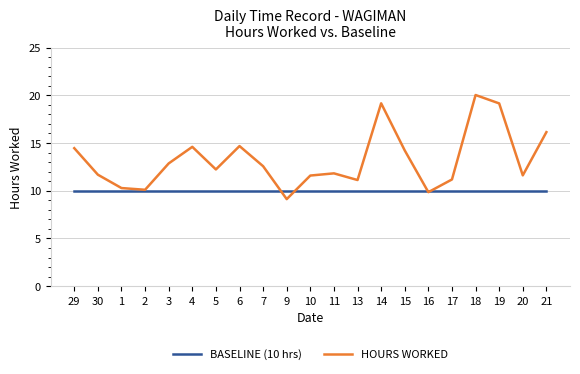

What is the minimum value for BASELINE (10 hrs)?

10.0